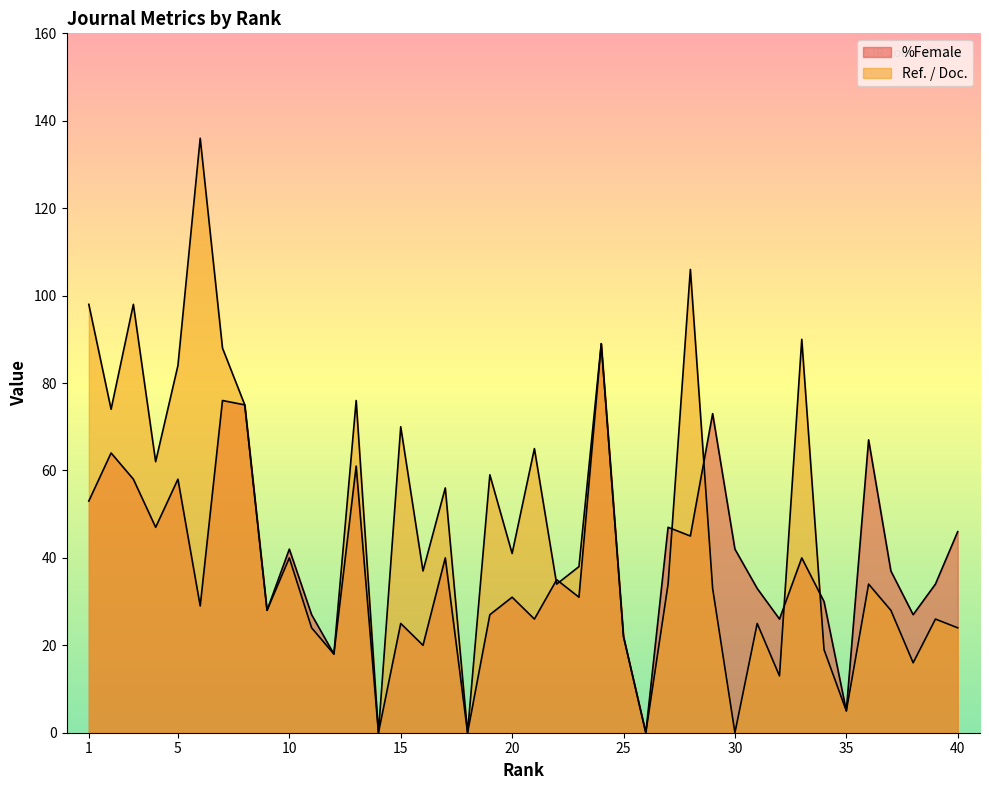

What is the average value of the %Female series?

38